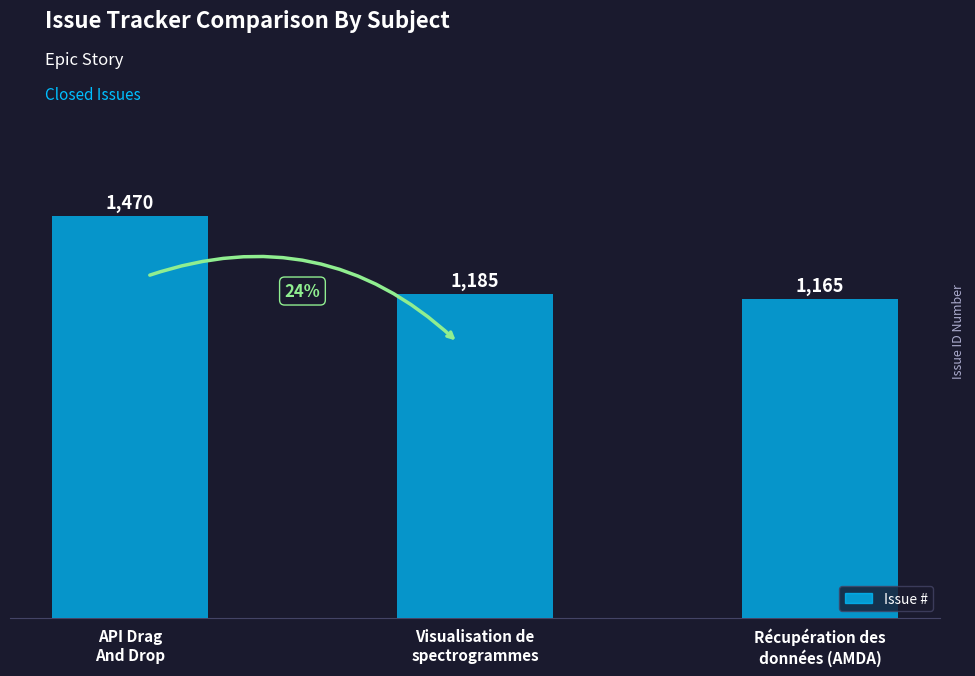

What is the sum of the values at API Drag
And Drop and Récupération des
données (AMDA)?

2635